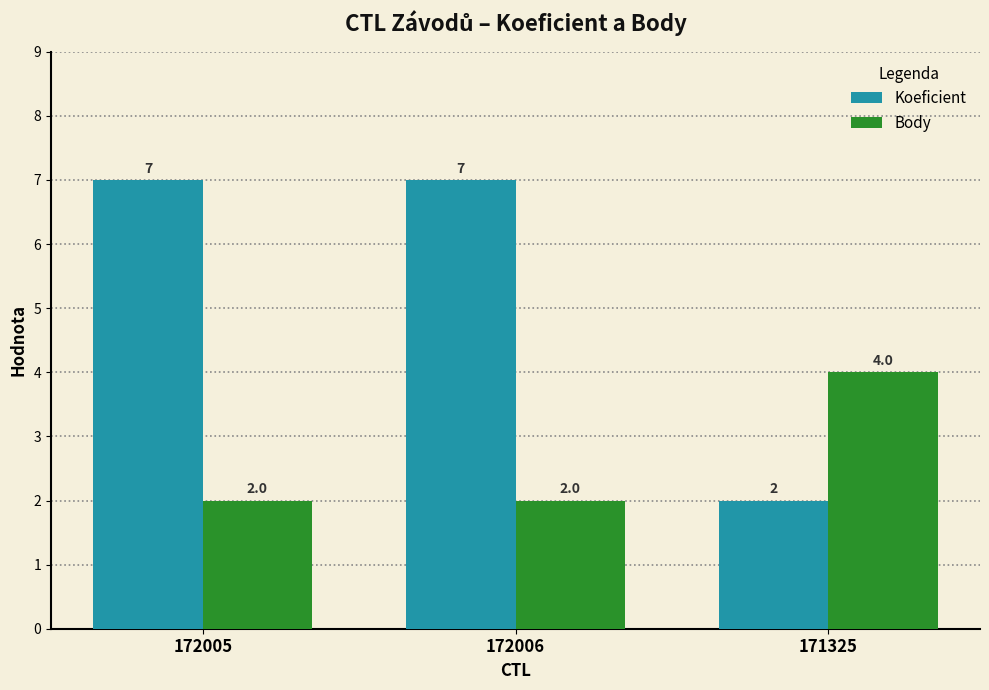

What is the difference between the highest and lowest values at 171325?

2